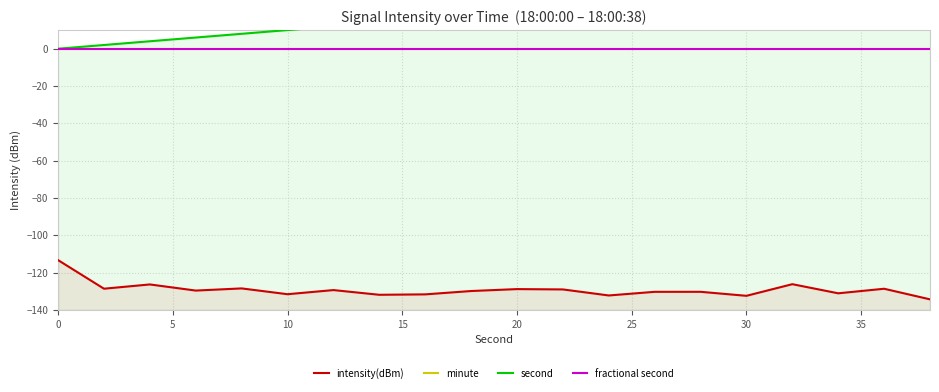

True or false: minute and fractional second cross at least once.

False